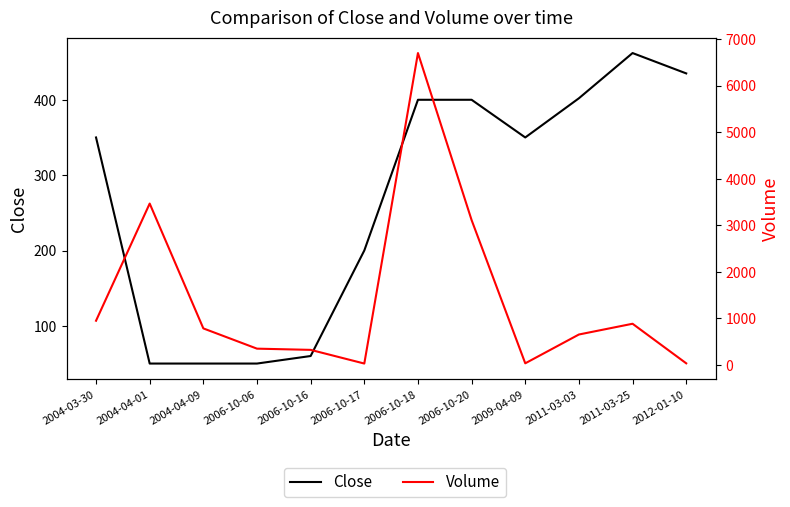

Which series ends up on top after the final intersection of Volume and Close?

Close